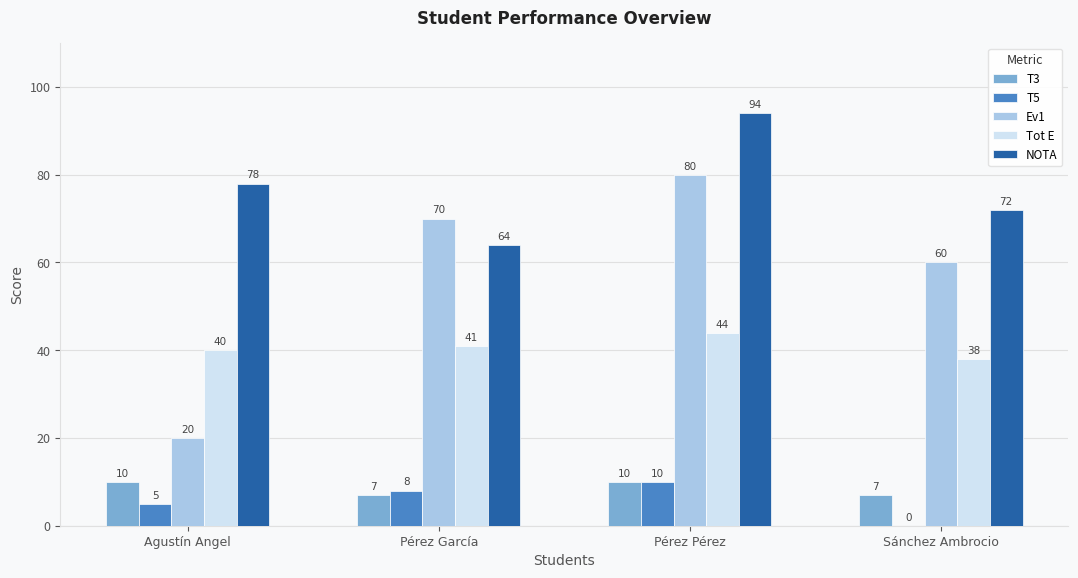

The NOTA series shows 25 at Agustín Angel. True or false?

False